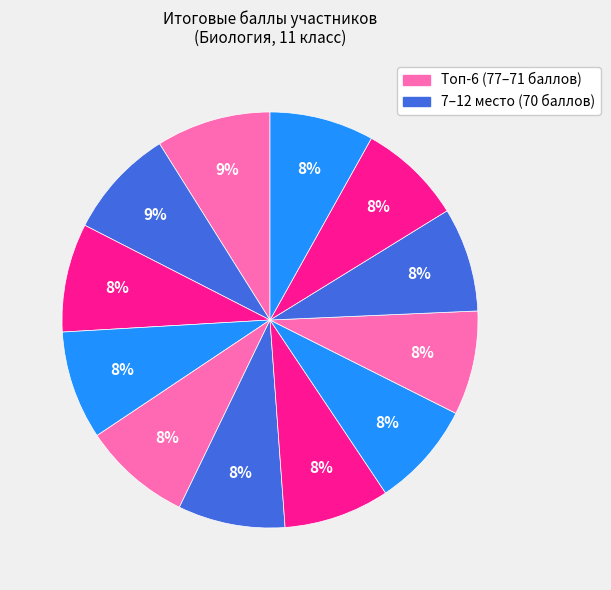

Count the number of slices in the pie.

12